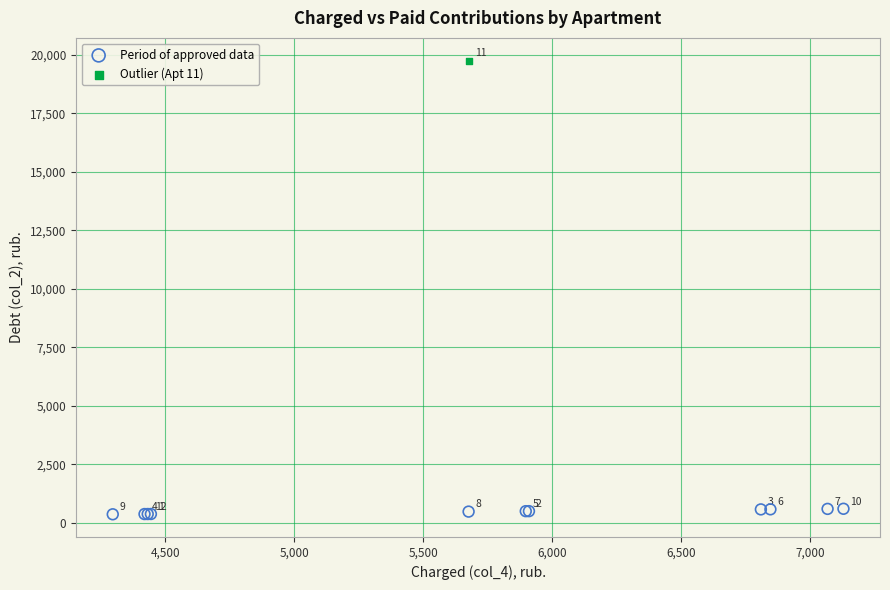

What are all the series names shown in the legend?

Period of approved data, Outlier (Apt 11)